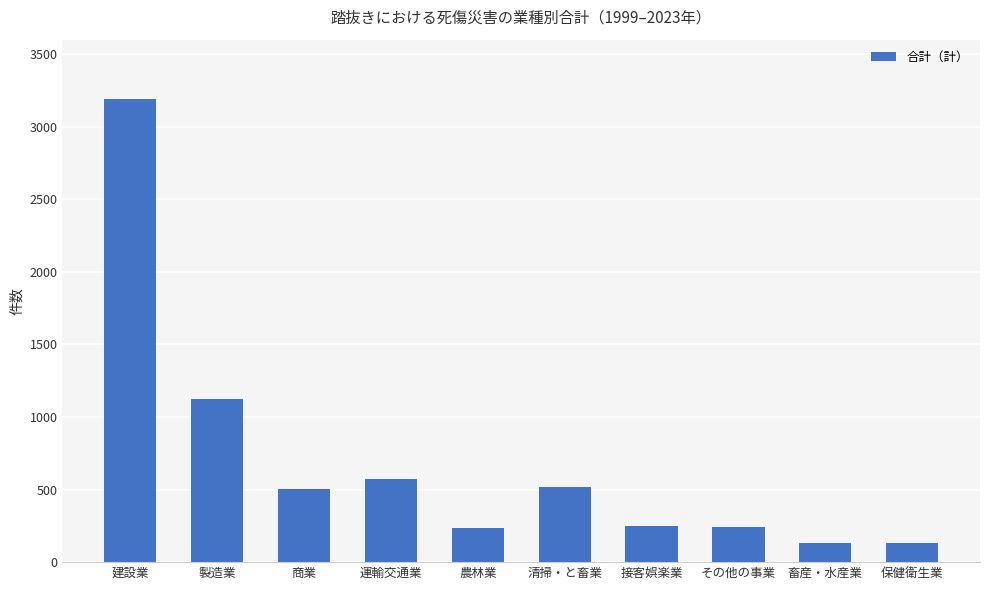

How many series are shown in this chart?

1